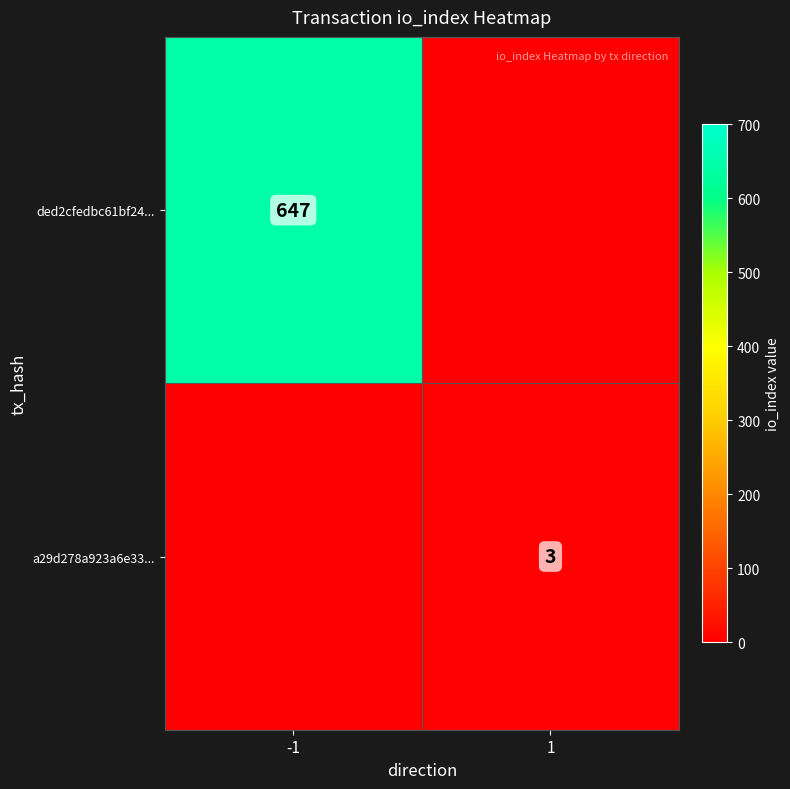

At which category does the chart reach its minimum across all series?

1